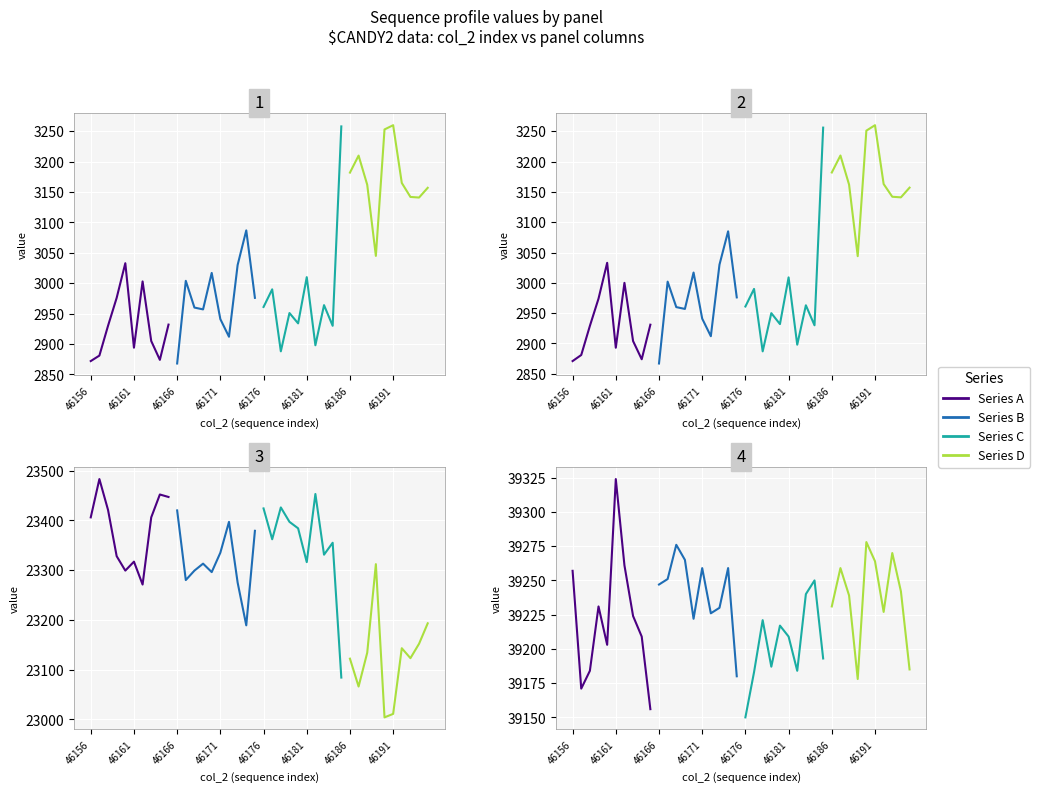

Is it true that Series C equals 15657 at 46176?

False